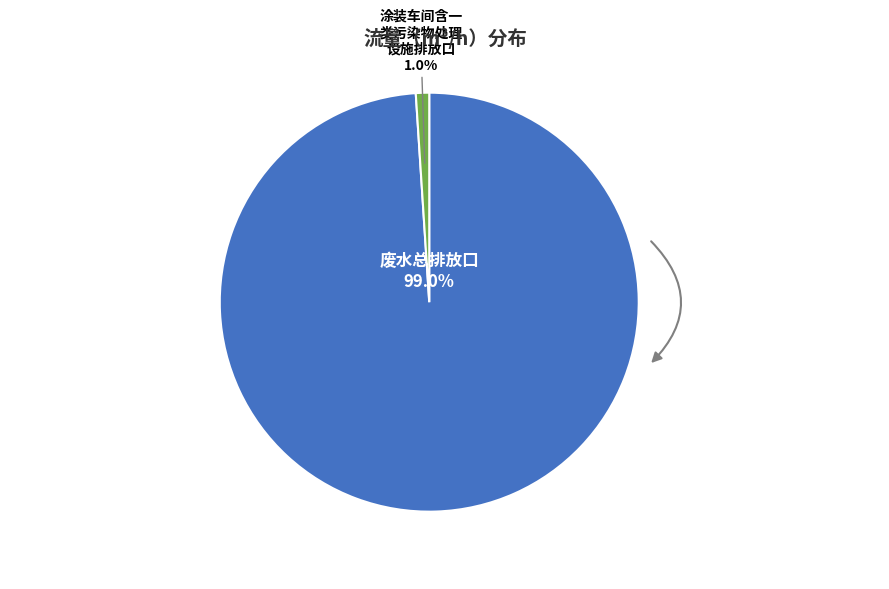

Combined, what portion of the pie is 涂装车间含一类污染物处理设施排放口 and 废水总排放口?

100.0%